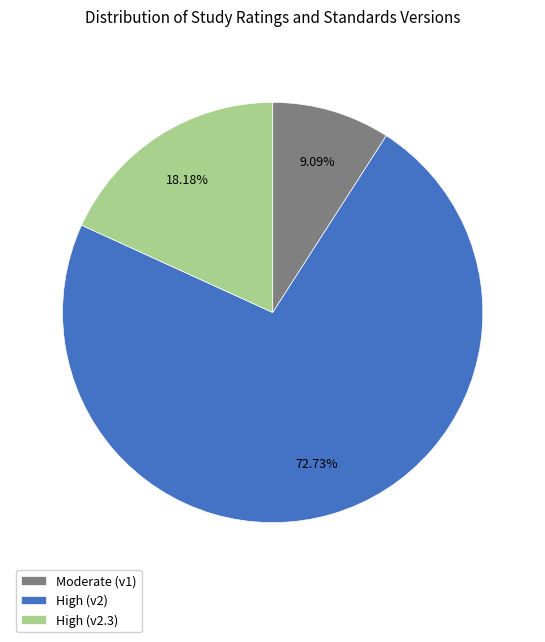

Is the sum of High (v2) and High (v2.3) greater than half?

Yes